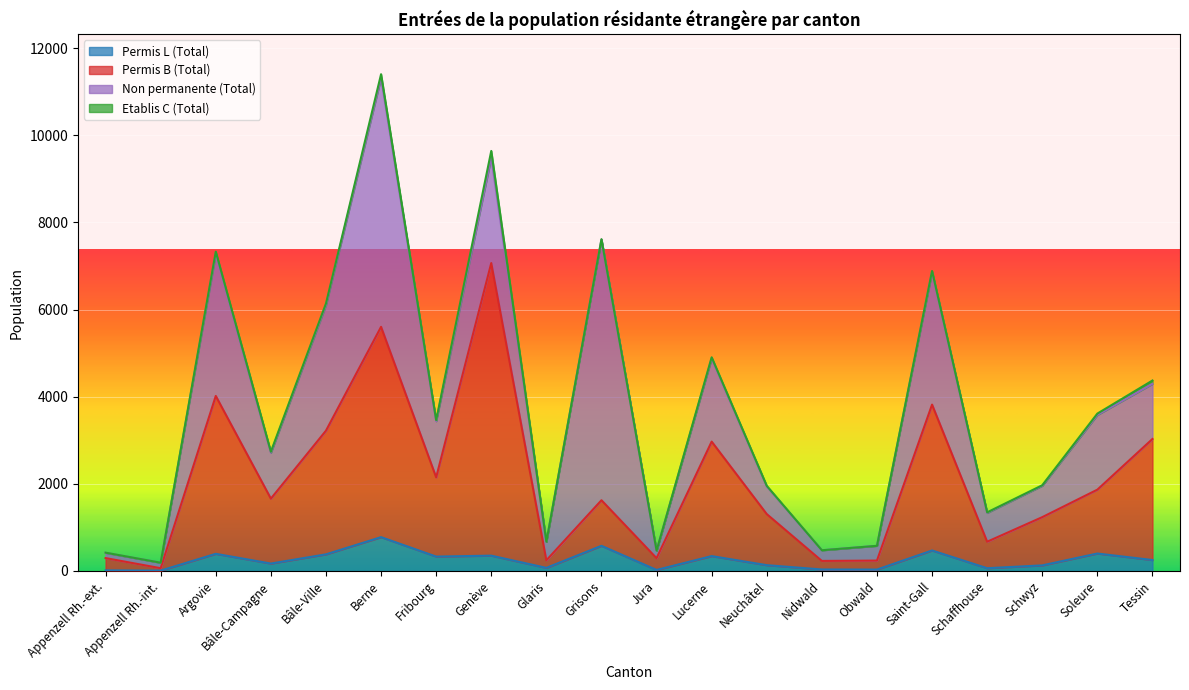

True or false: Permis B (Total) has a value of 659 at Schwyz.

False